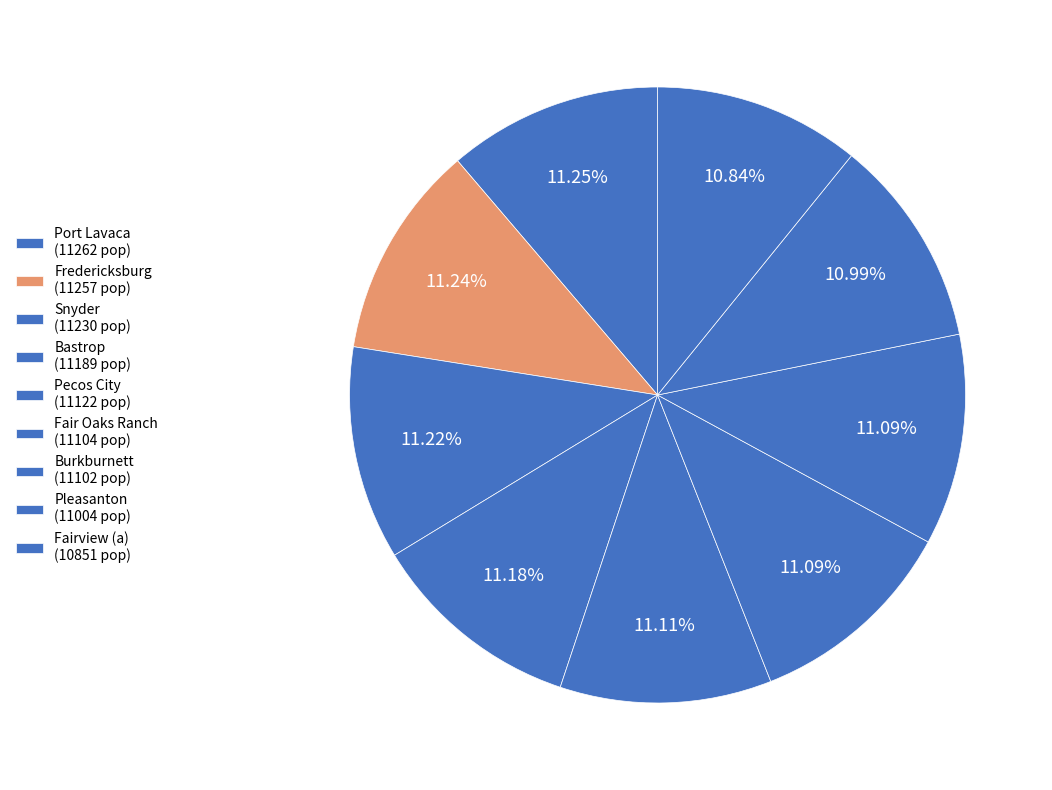

Count the number of slices in the pie.

9